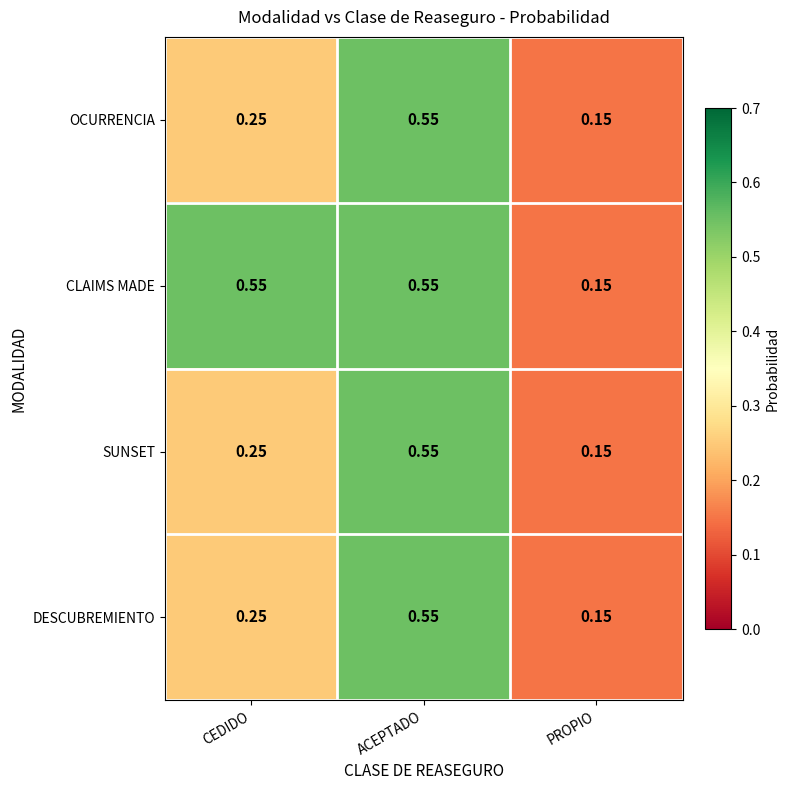

Rank the categories by OCURRENCIA value from highest to lowest.

ACEPTADO, CEDIDO, PROPIO